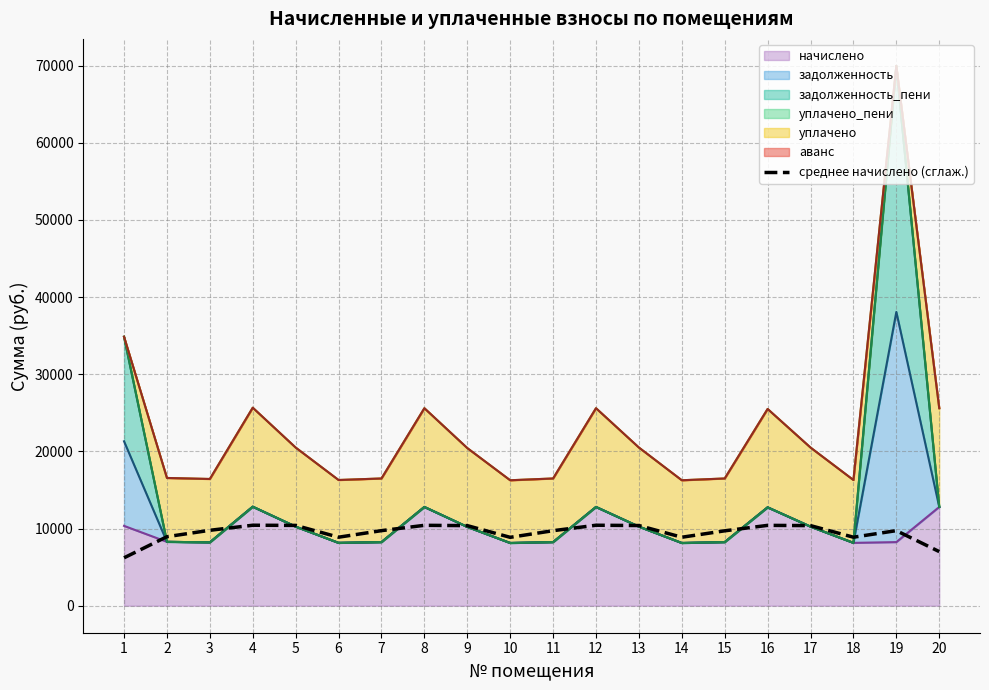

What is the smallest value displayed?

6210.0